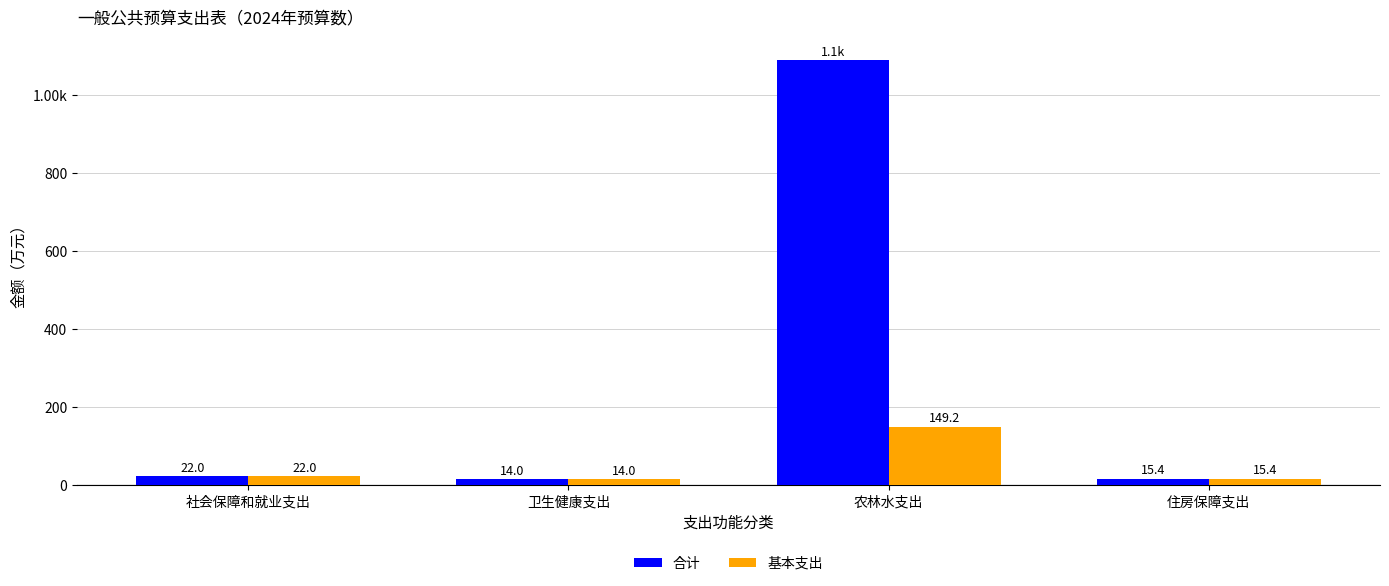

Is it true that 基本支出 equals 149.2 at 农林水支出?

True